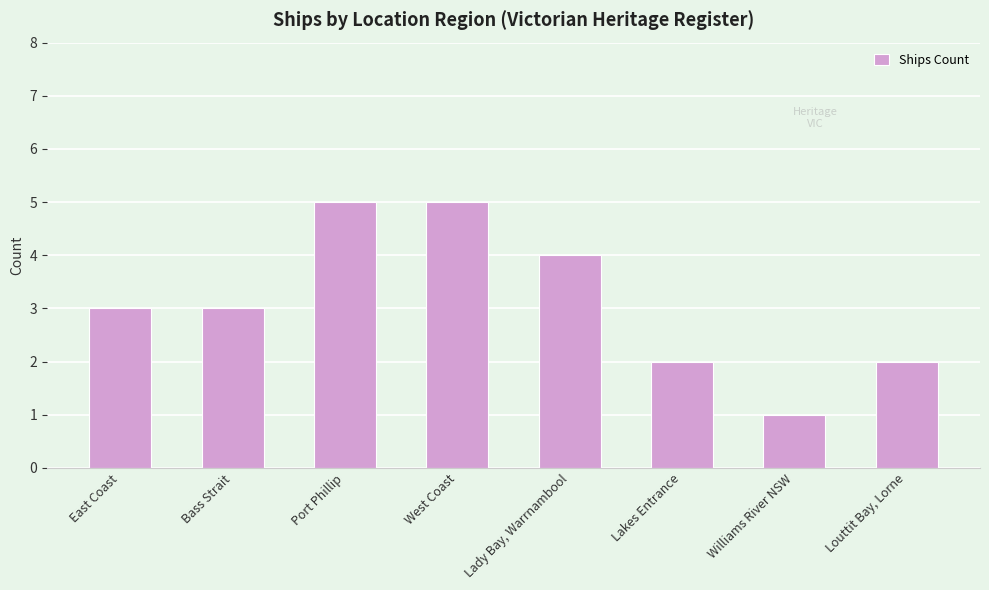

What is the label of the 1st bar from the left?

East Coast